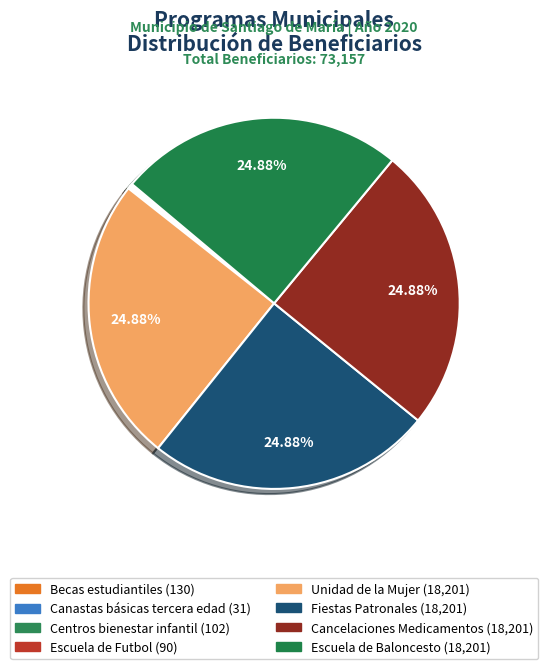

True or false: Escuela de Baloncesto accounts for 36% of the total.

False